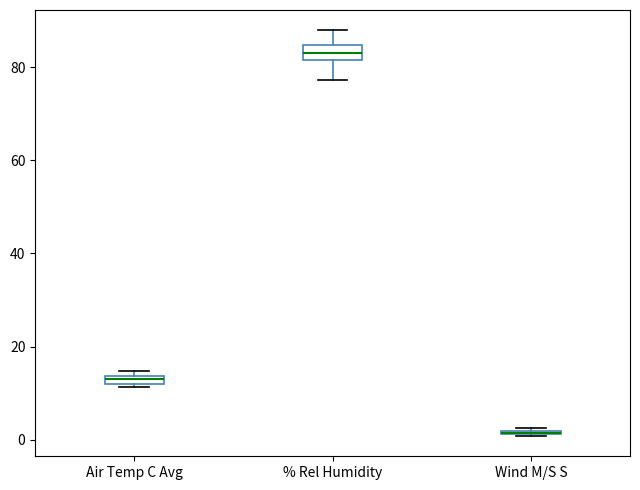

Where is the lower edge of the box for Air Temp C Avg on the y-axis? The values are not printed on the chart, so give them approximately, as read against the axis.

12